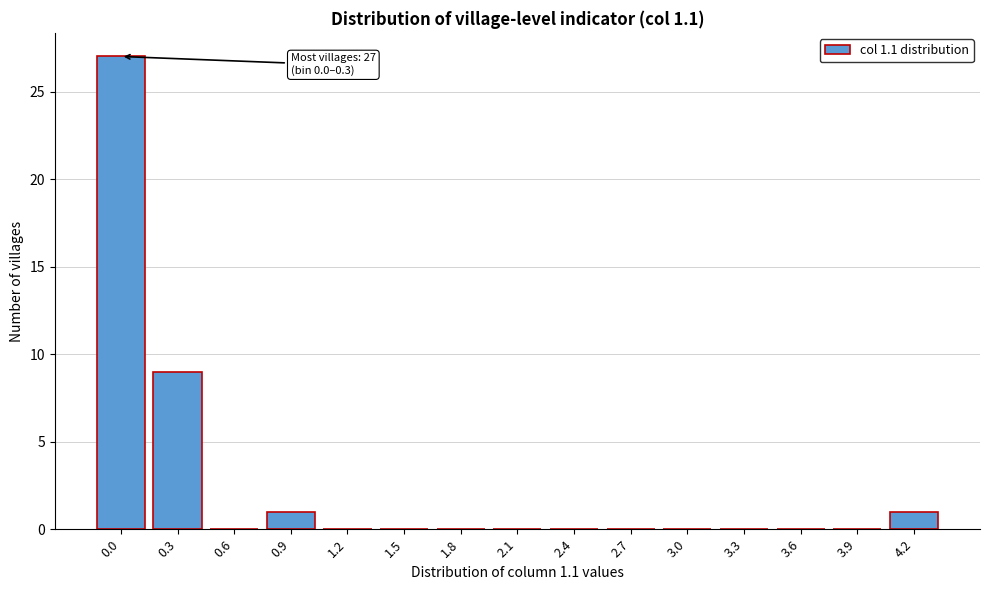

Reading left to right, what are all the values shown in this chart?

0.0=27	0.3=9	0.6=0	0.9=1	1.2=0	1.5=0	1.8=0	2.1=0	2.4=0	2.7=0	3.0=0	3.3=0	3.6=0	3.9=0	4.2=1